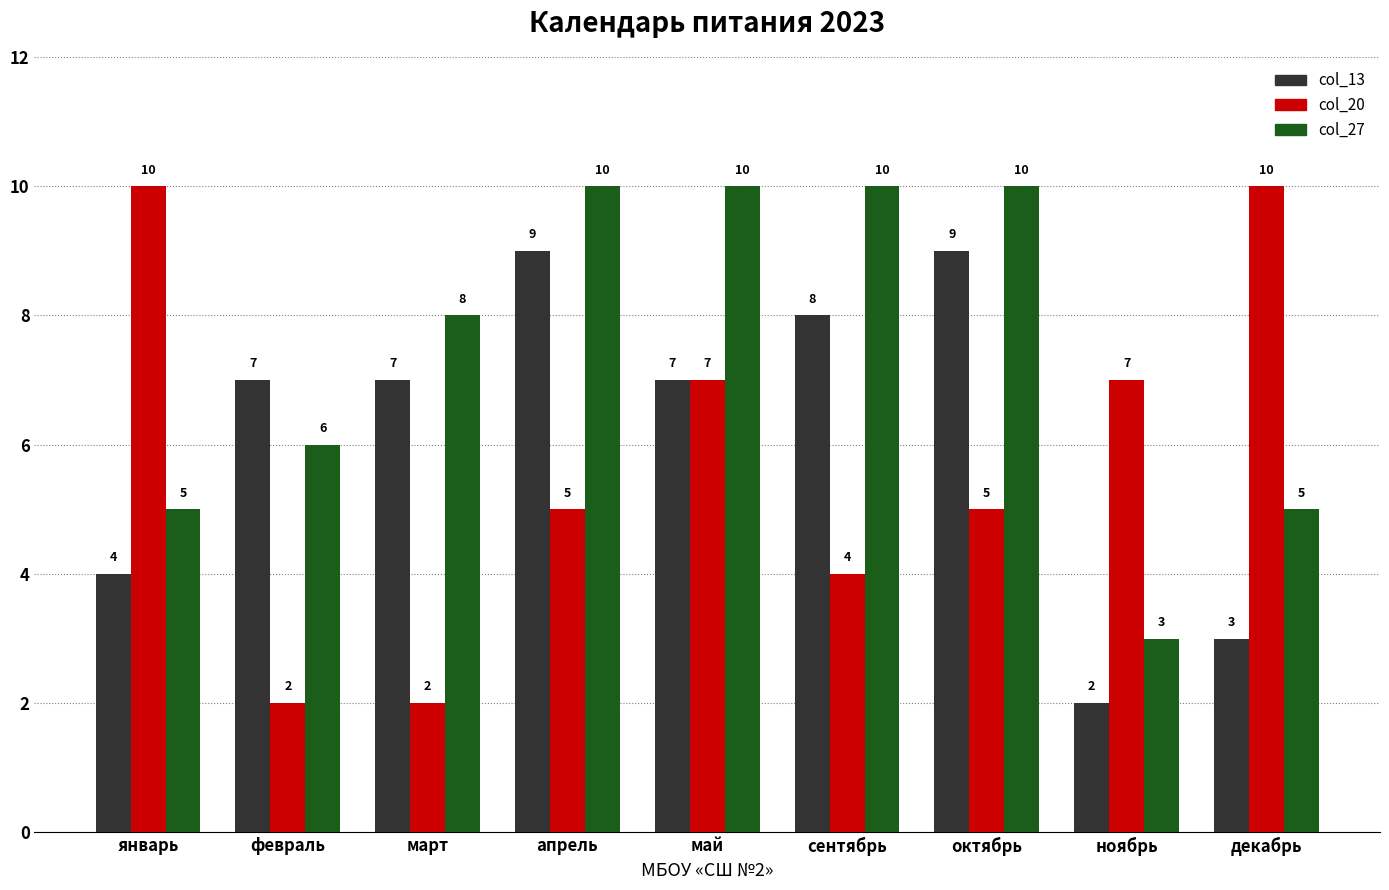

Is the value of col_20 at ноябрь greater than the value of col_13 at январь?

Yes